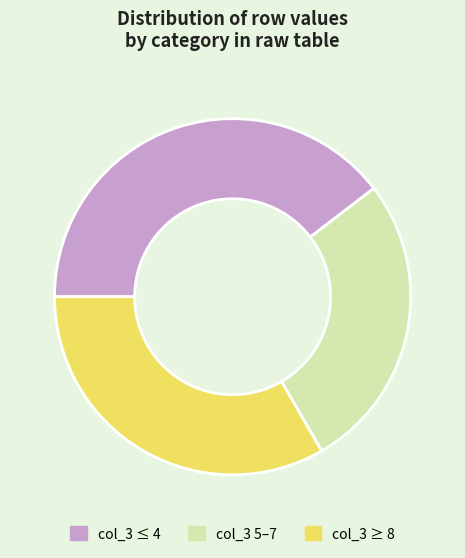

Count the number of slices in the pie.

3